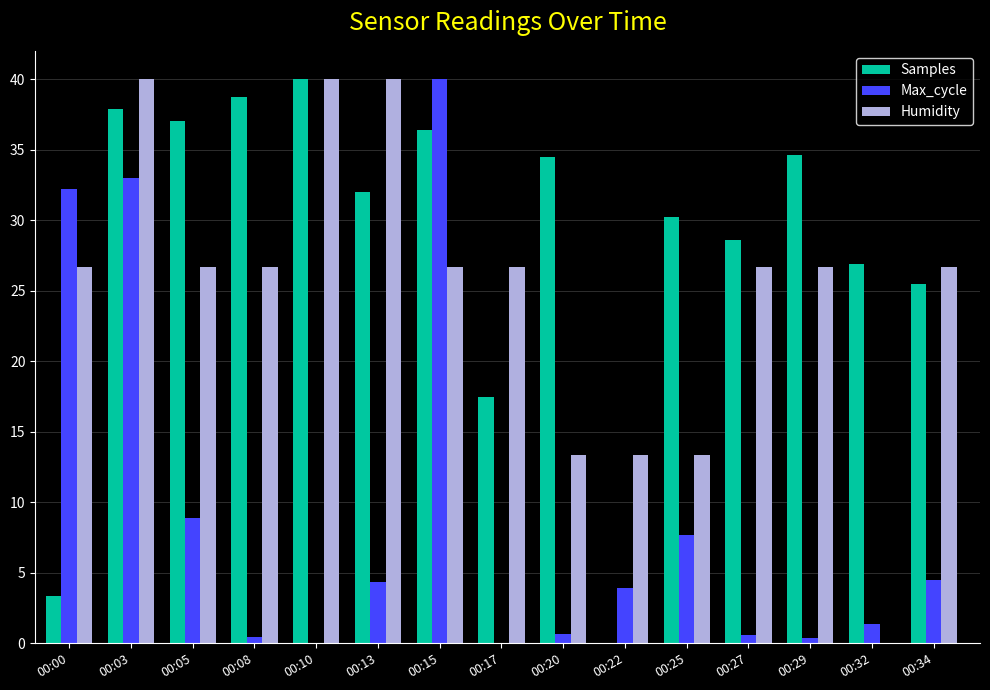

How many data points in Humidity are above 26?

11